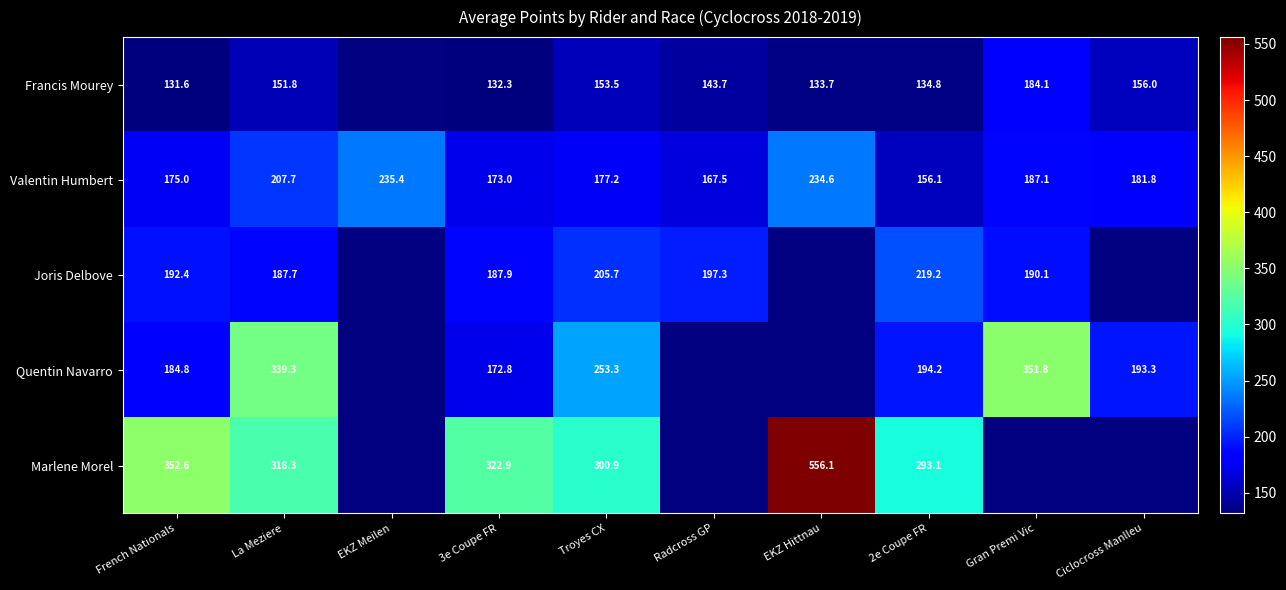

Is the value of Joris Delbove at Radcross GP greater than the value of Marlene Morel at La Meziere?

No